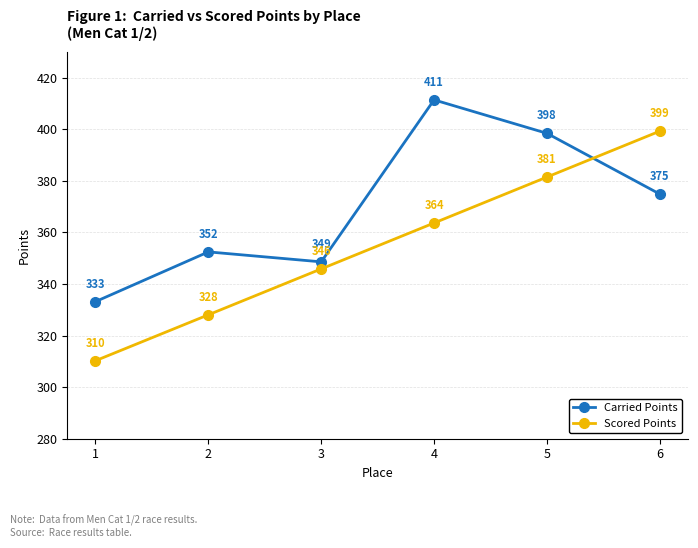

Which series has the largest total across all categories?

Carried Points